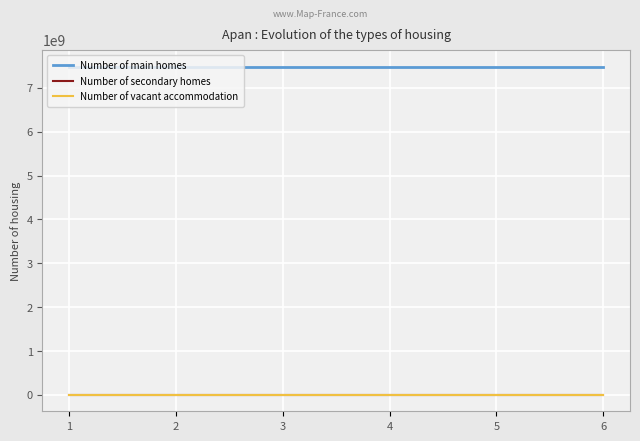

Reading left to right, what are all the values shown in this chart?

Number of main homes: 1=7489120781	2=7489120781	3=7489120781	4=7489120781	5=7489120781	6=7489120781
Number of secondary homes: 1=1	2=1	3=1	4=1	5=1	6=1
Number of vacant accommodation: 1=8	2=8	3=8	4=8	5=8	6=8